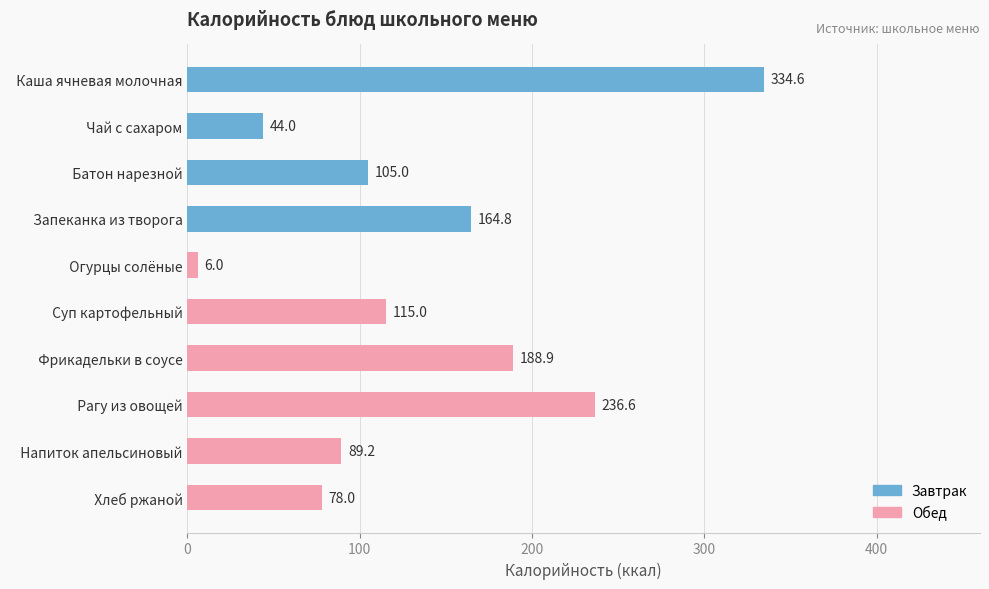

How many categories are shown in the chart?

10